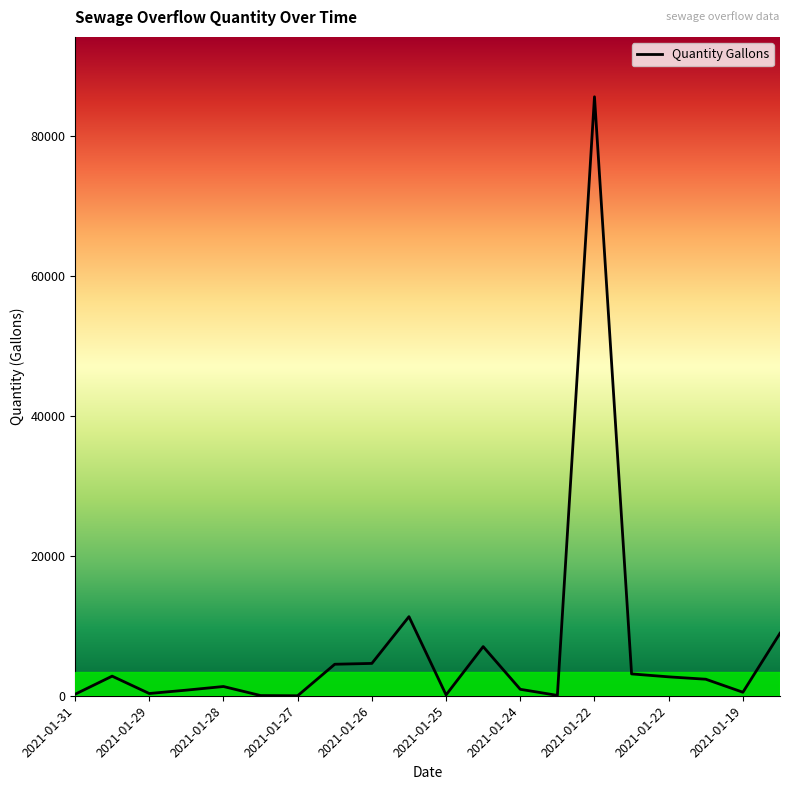

What is the difference between the second highest and minimum values?

11300